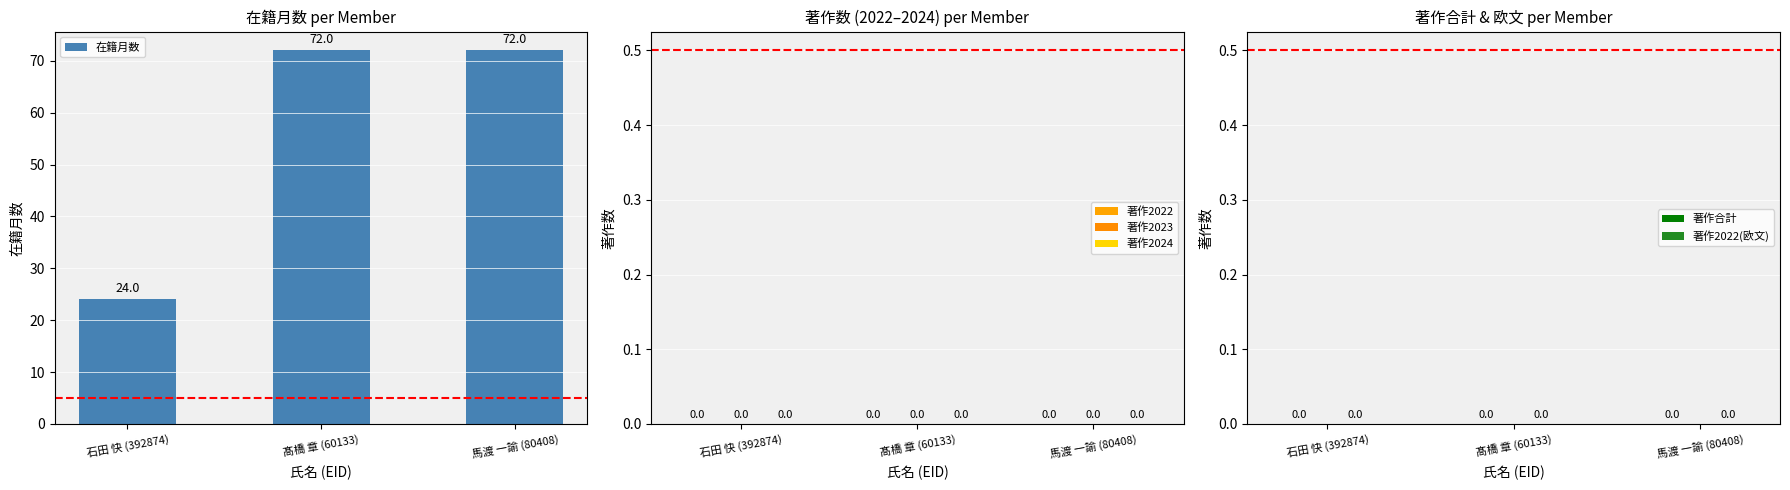

What is the greatest value displayed?

72